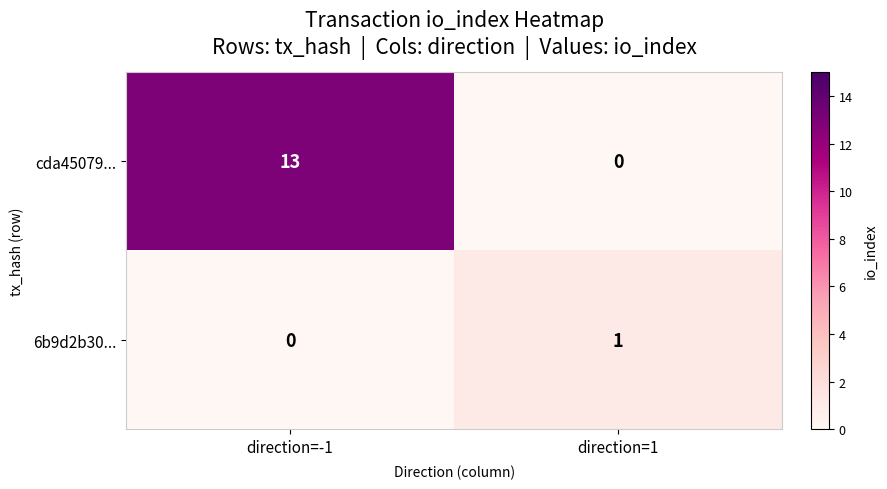

What is the sum of the cda45079... values at direction=1 and direction=-1?

13